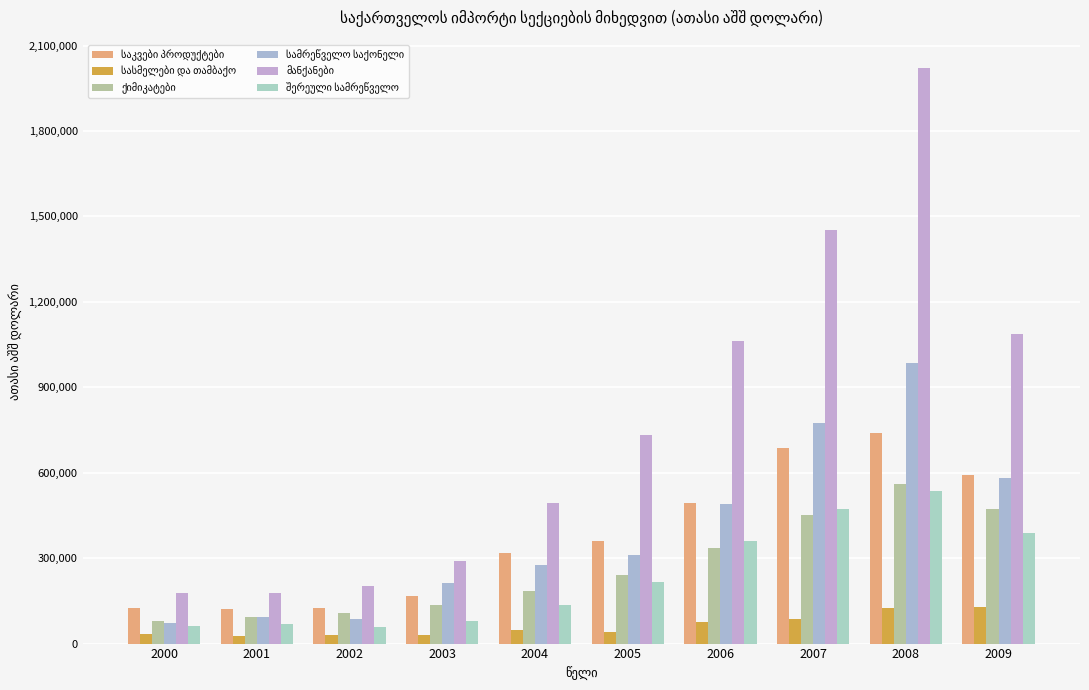

At which category is the sum across all series the highest?

2008